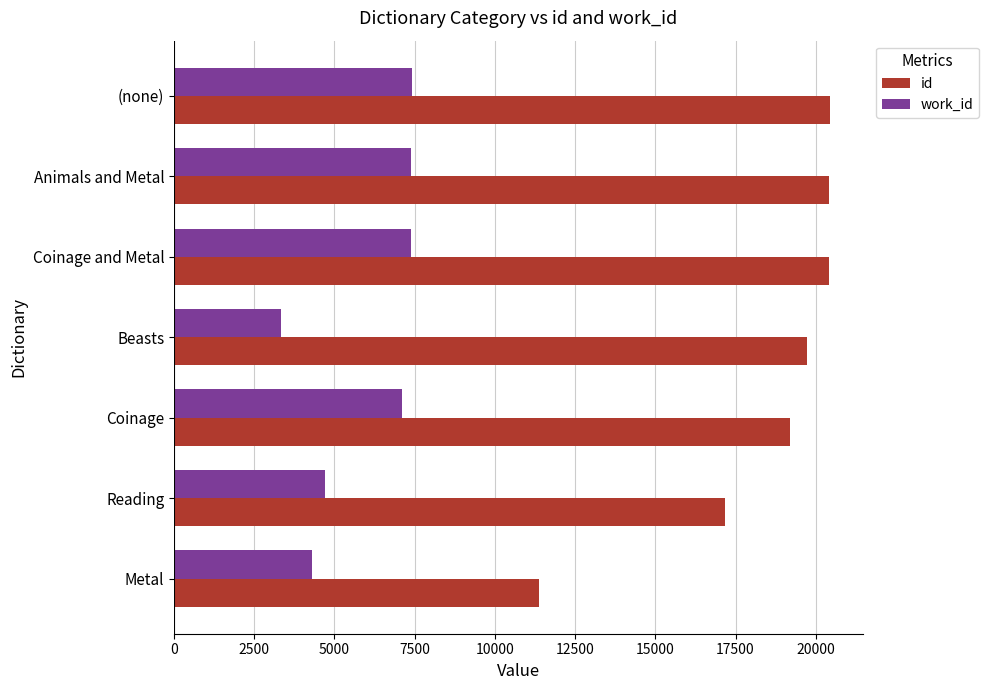

What is the approximate value of id at Animals and Metal?

20416.0